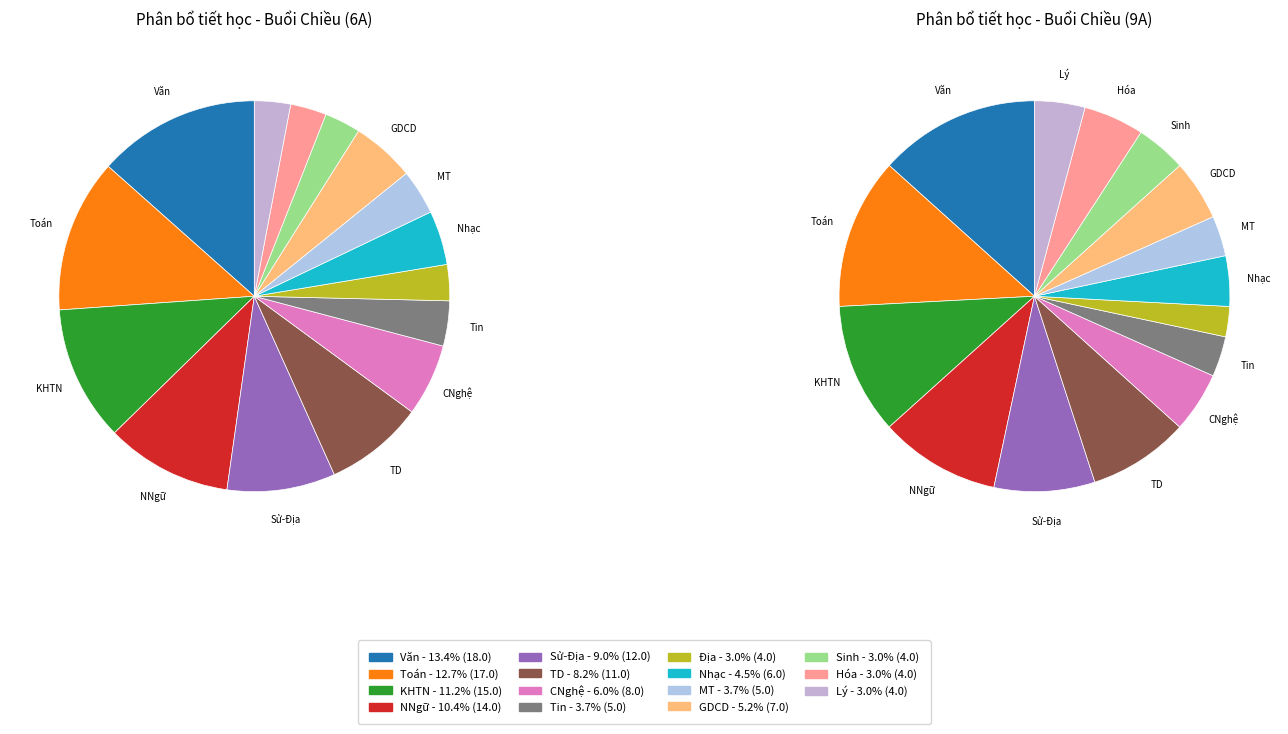

Does any single category account for the majority?

No